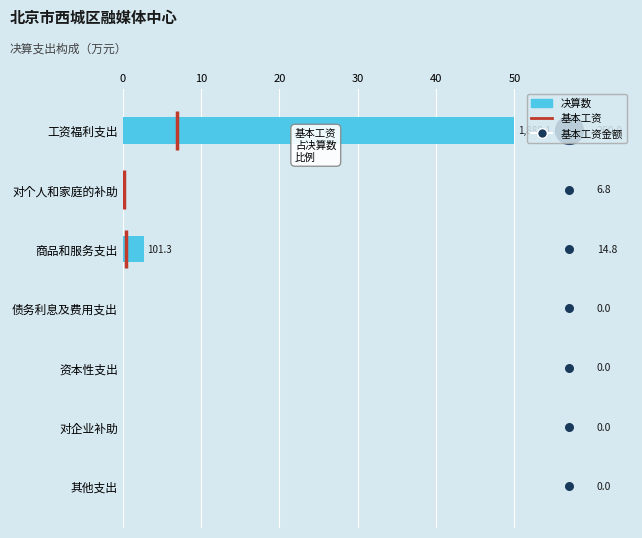

What is the change in value from 商品和服务支出 to 资本性支出?

-2.7